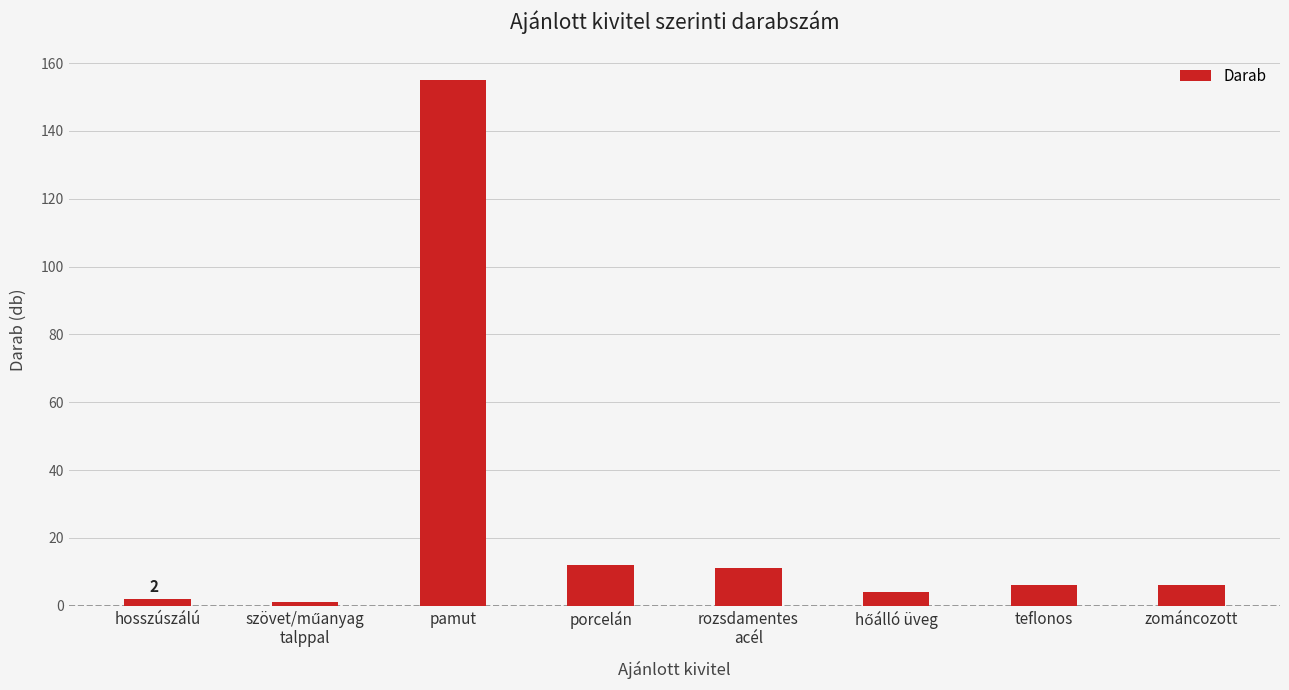

Approximately how many times larger is the value at zománcozott compared to hosszúszálú?

3.0